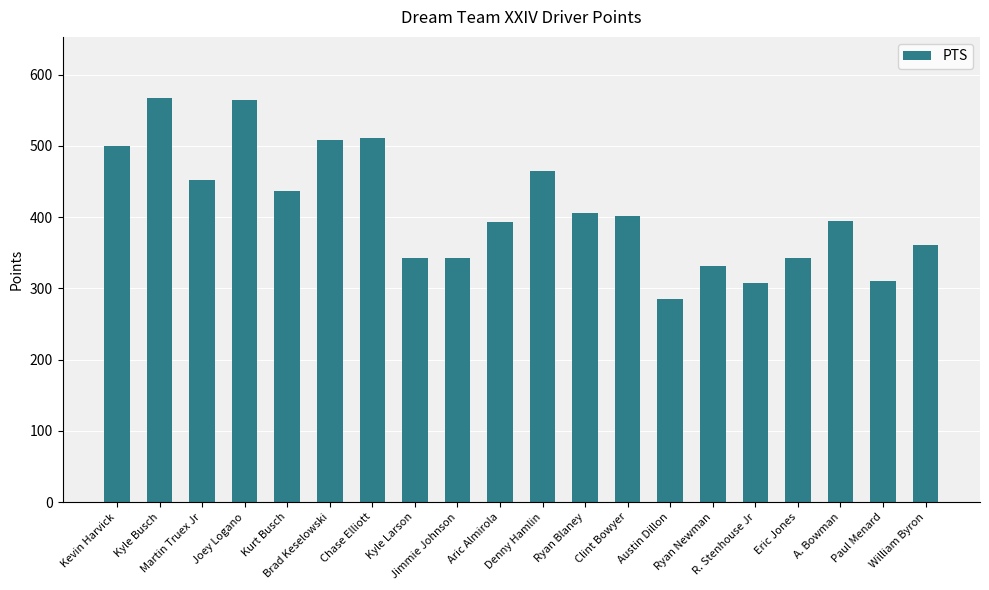

What is the difference between the second highest and second lowest values?

256